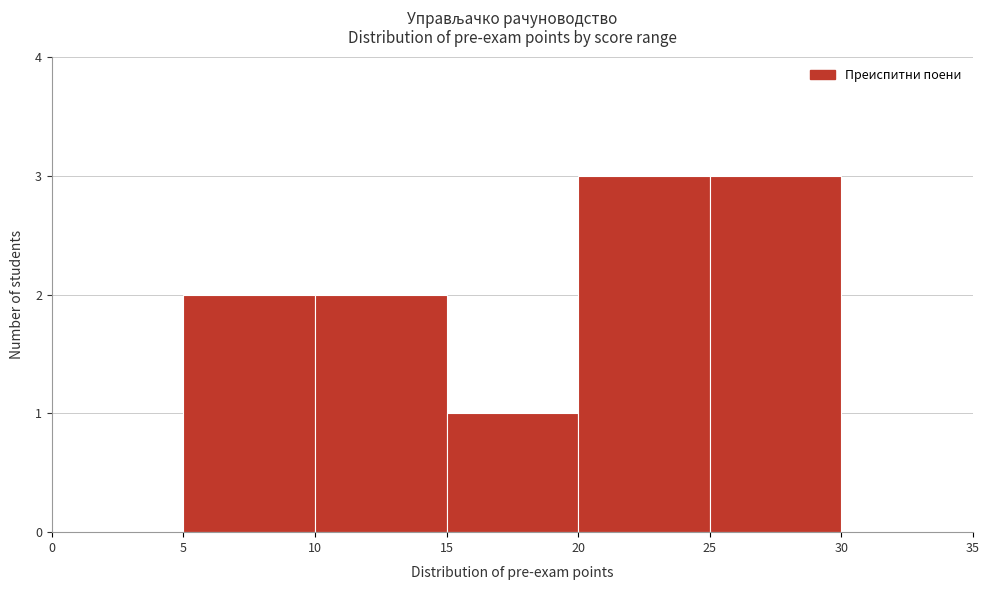

Reading left to right, transcribe this chart: for each bar, give the range it covers on the x-axis and its height. The values are not printed on the chart, so give them approximately, as read against the axis.

0 to 5: 0
5 to 10: 2
10 to 15: 2
15 to 20: 1
20 to 25: 3
25 to 30: 3
30 to 35: 0